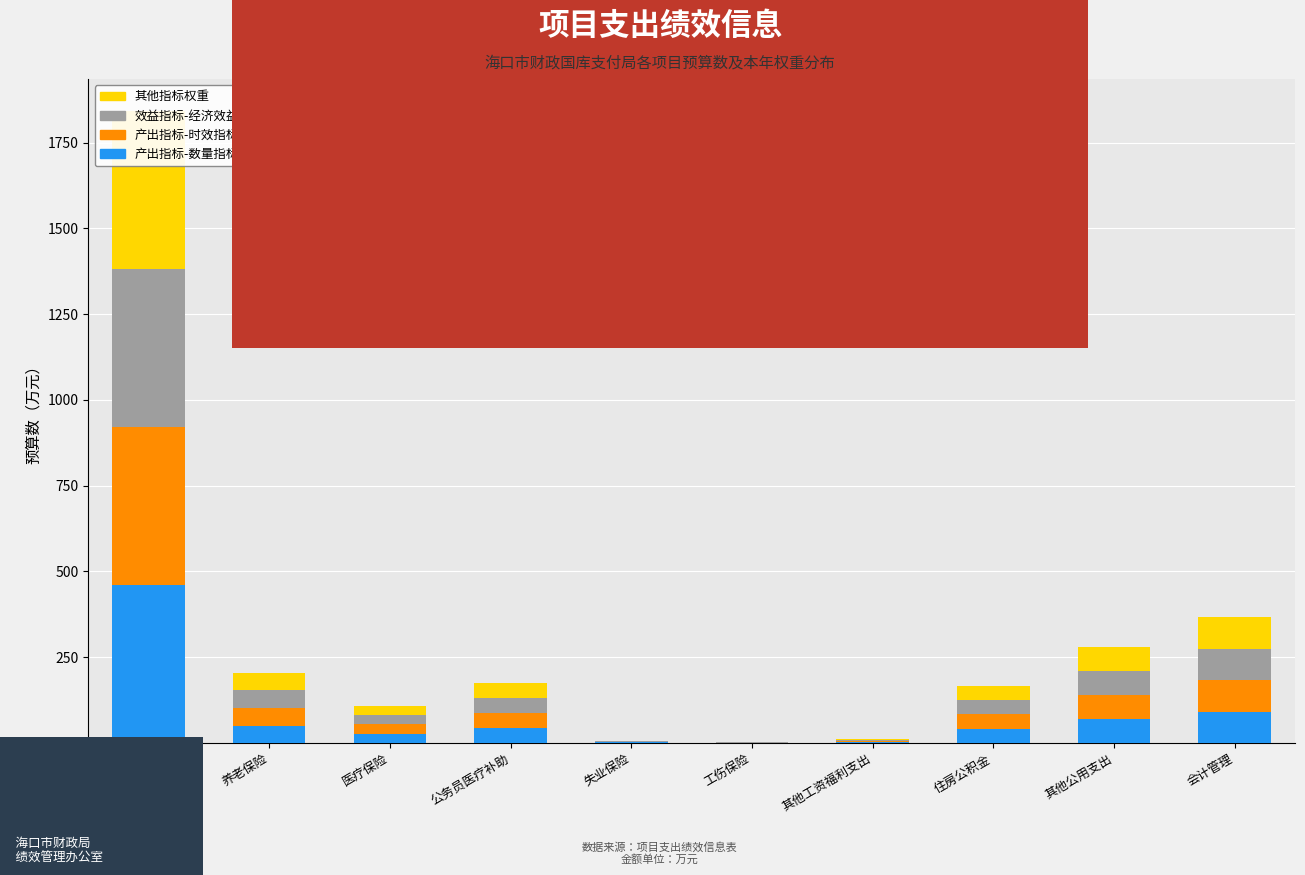

What is the label of the 4th bar from the left?

公务员医疗补助